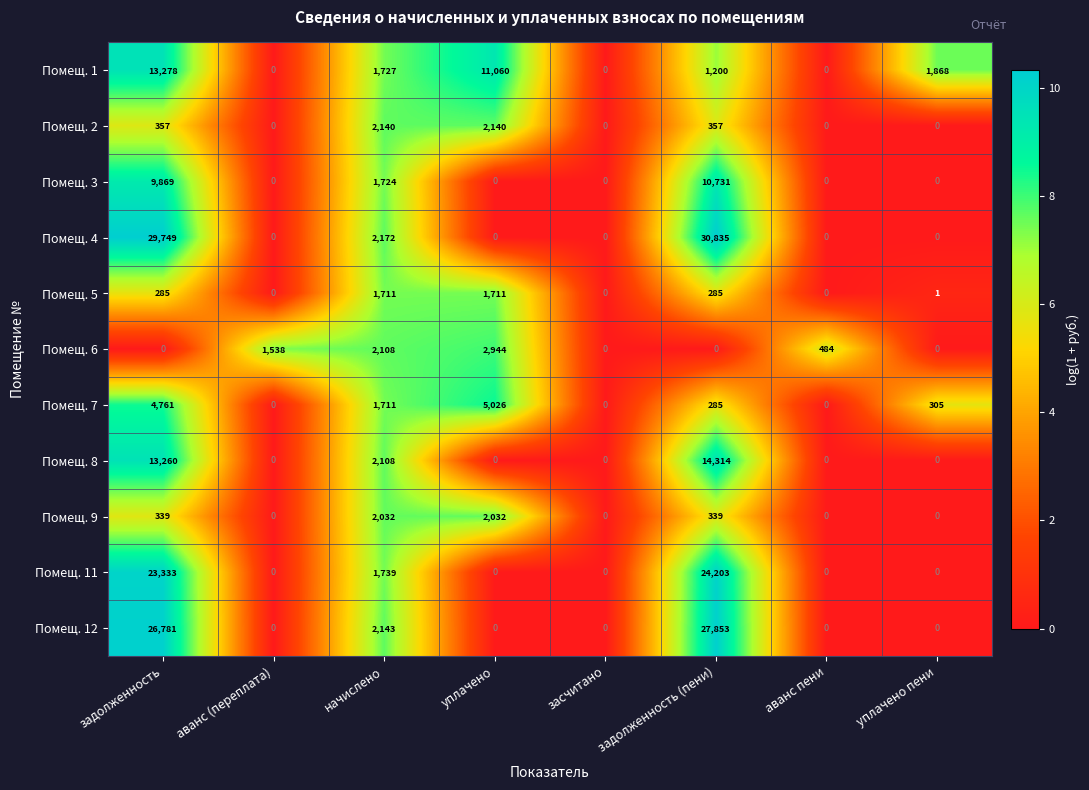

Is it true that Помещ. 9 equals 339 at задолженность?

True